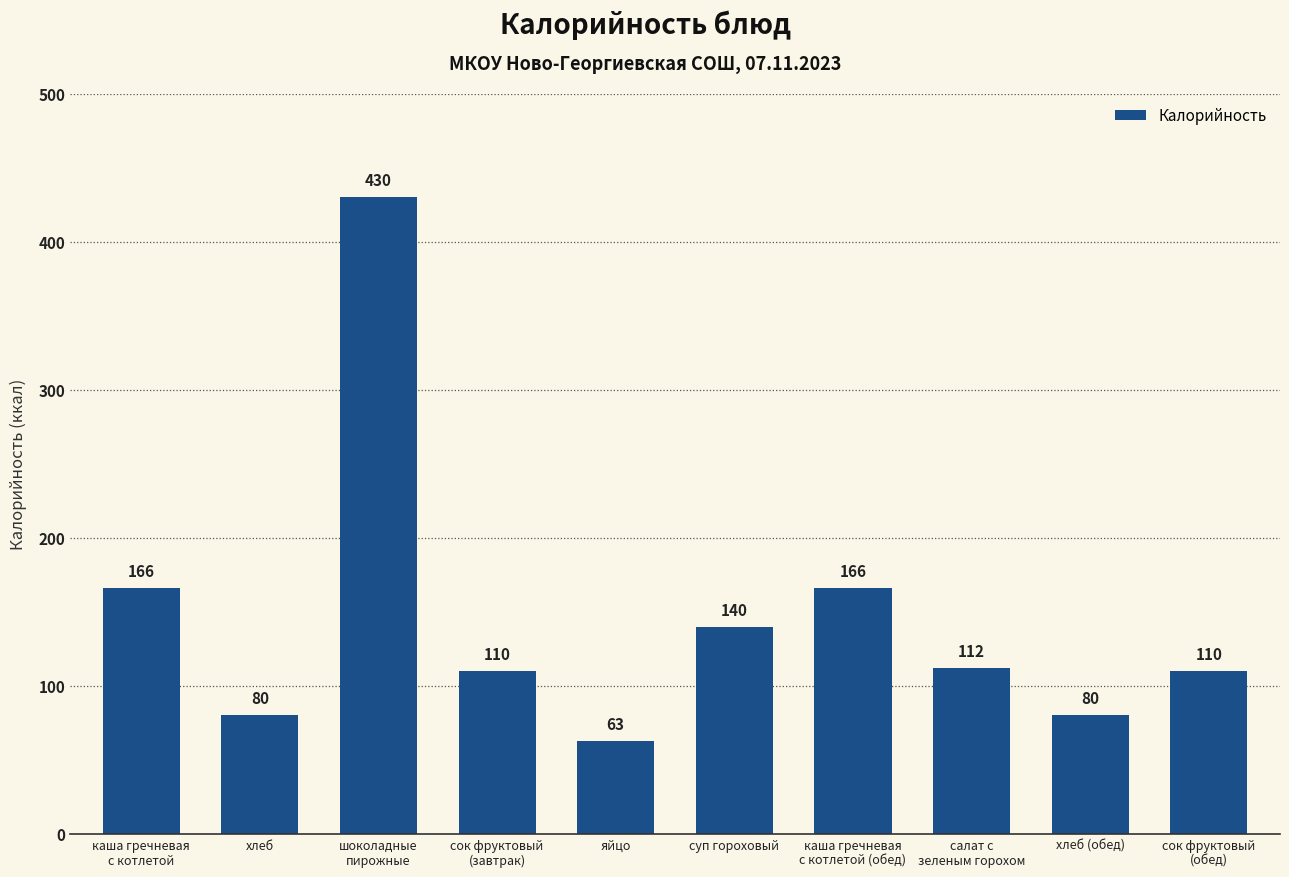

Which has a higher value, каша гречневая
с котлетой or сок фруктовый
(обед)?

каша гречневая
с котлетой